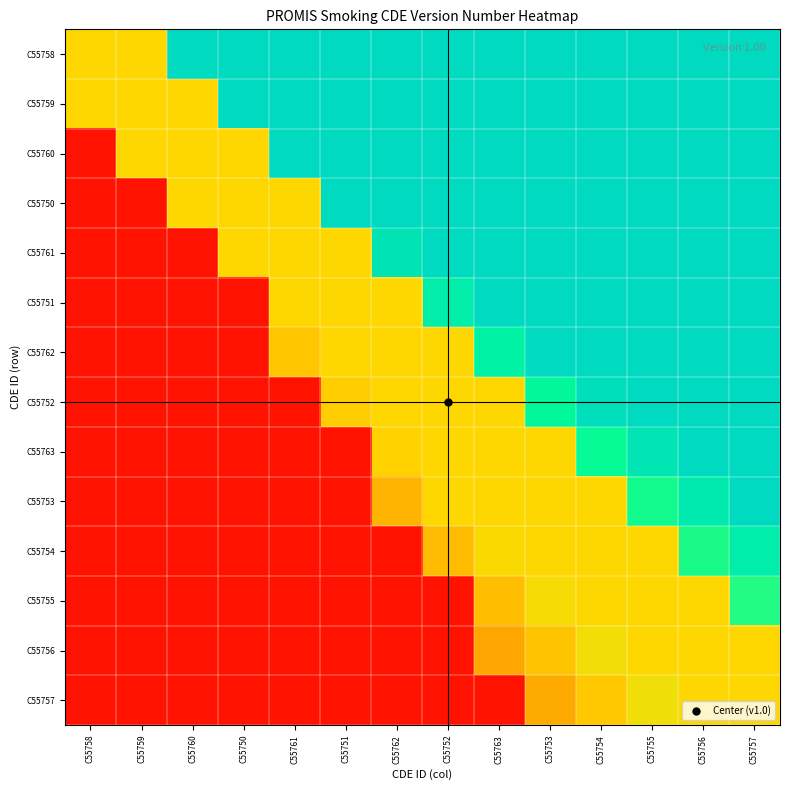

At C55754, list the series in order from smallest to largest.

C55757, C55753, C55754, C55755, C55756, C55763, C55752, C55758, C55759, C55760, C55750, C55761, C55751, C55762